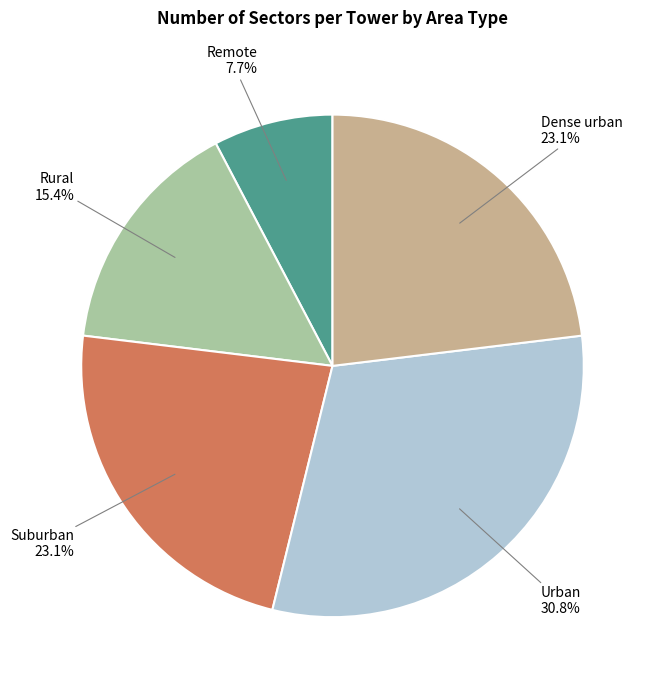

Which slice is the smallest?

Remote